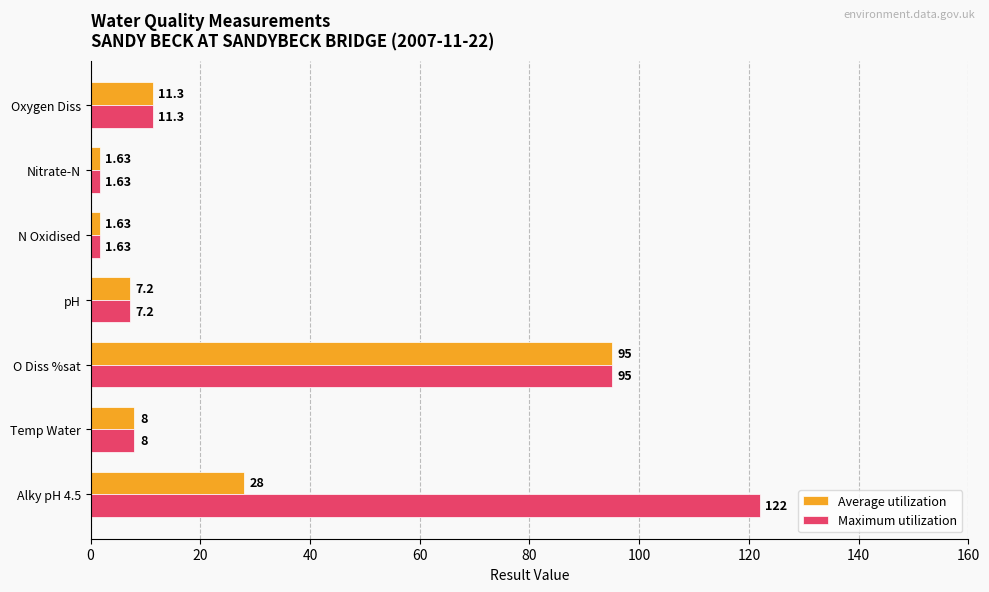

List the series in order of their peak value, highest first.

Maximum utilization, Average utilization